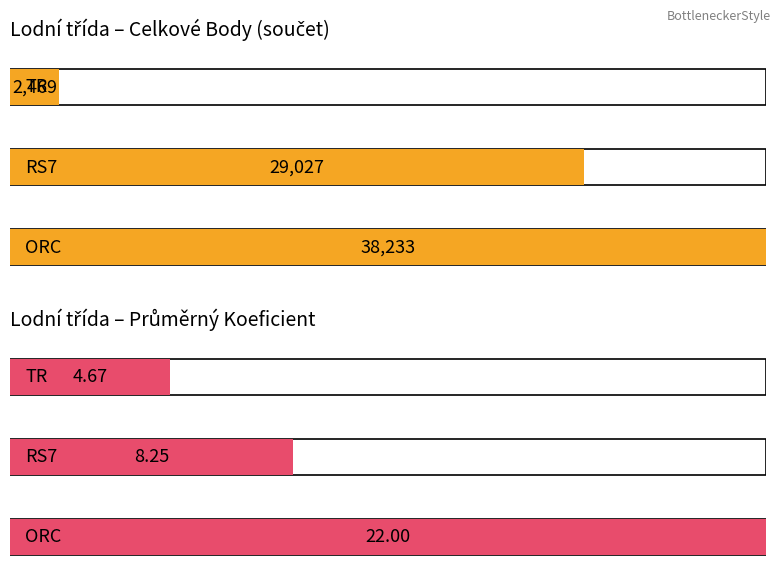

Does the chart contain any negative values?

No